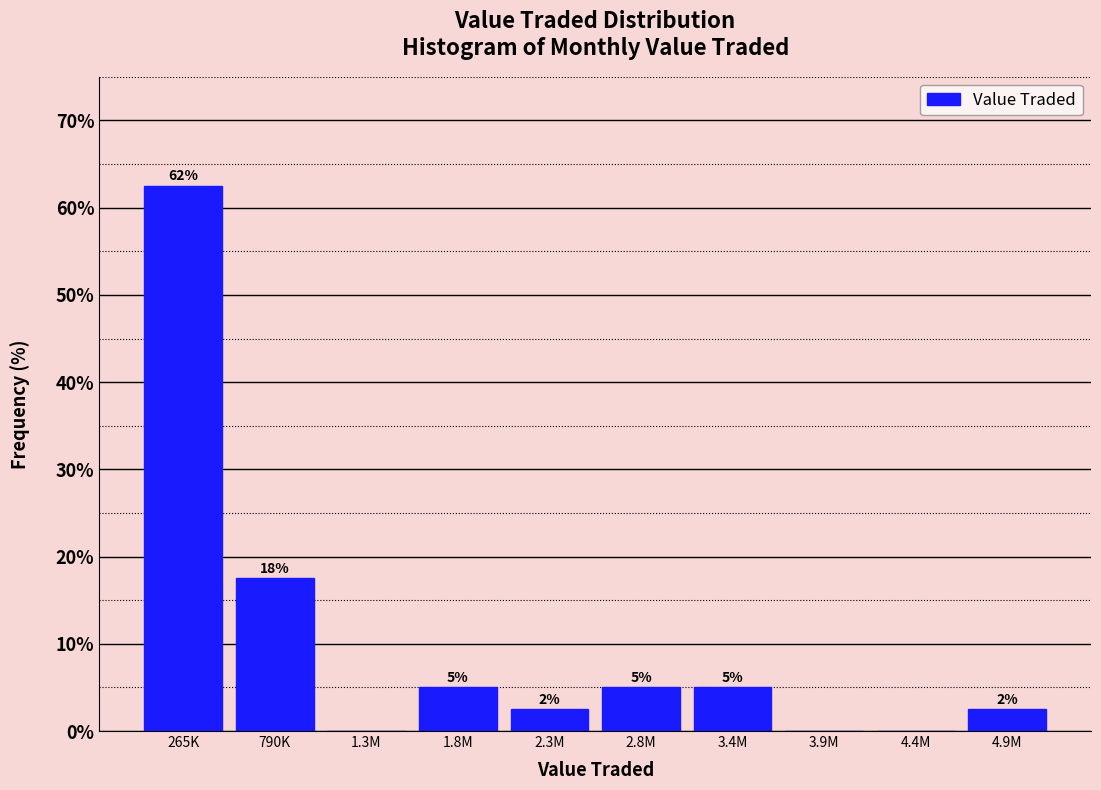

Are the bars horizontal?

No